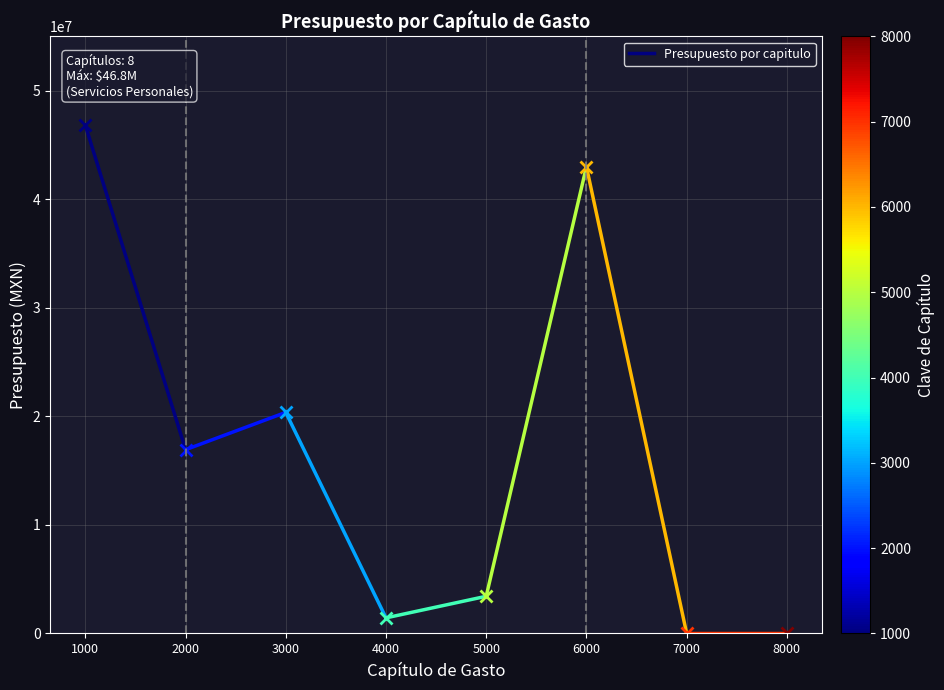

True or false: there are more than 0 points higher than both neighbors.

True